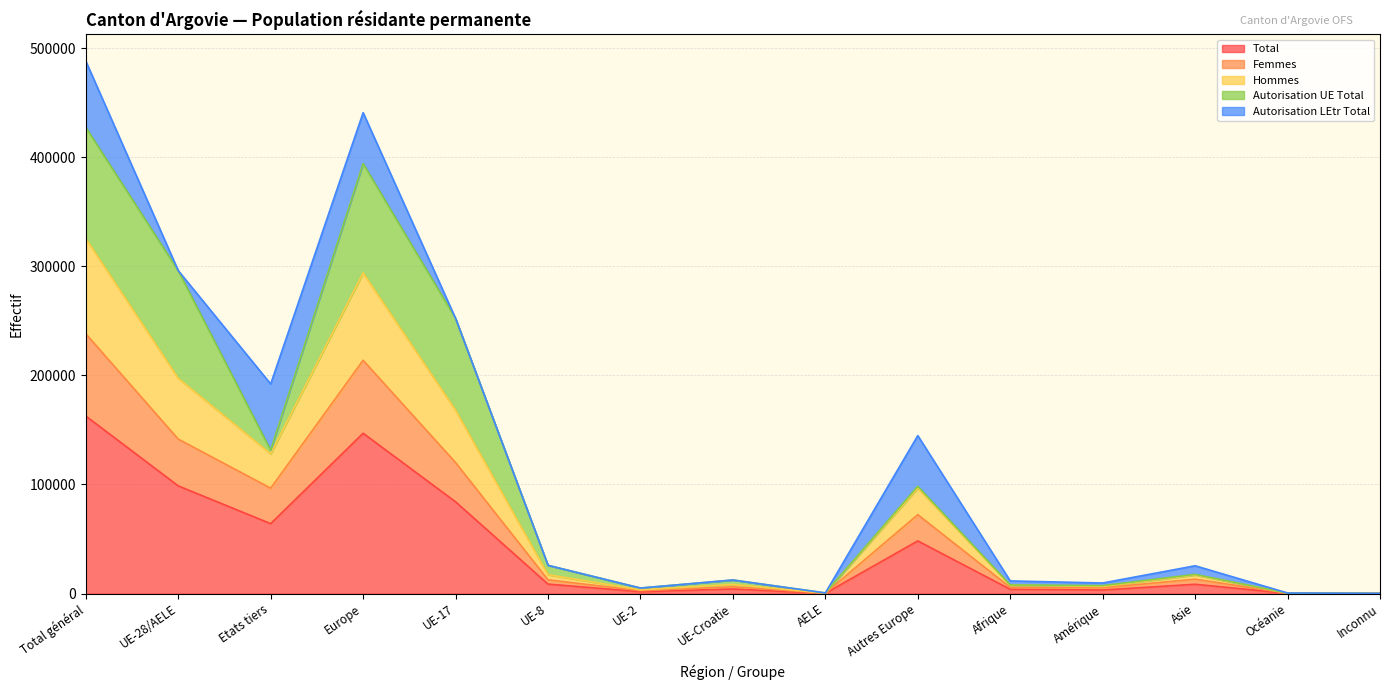

True or false: Femmes has a value of 93 at Océanie.

False